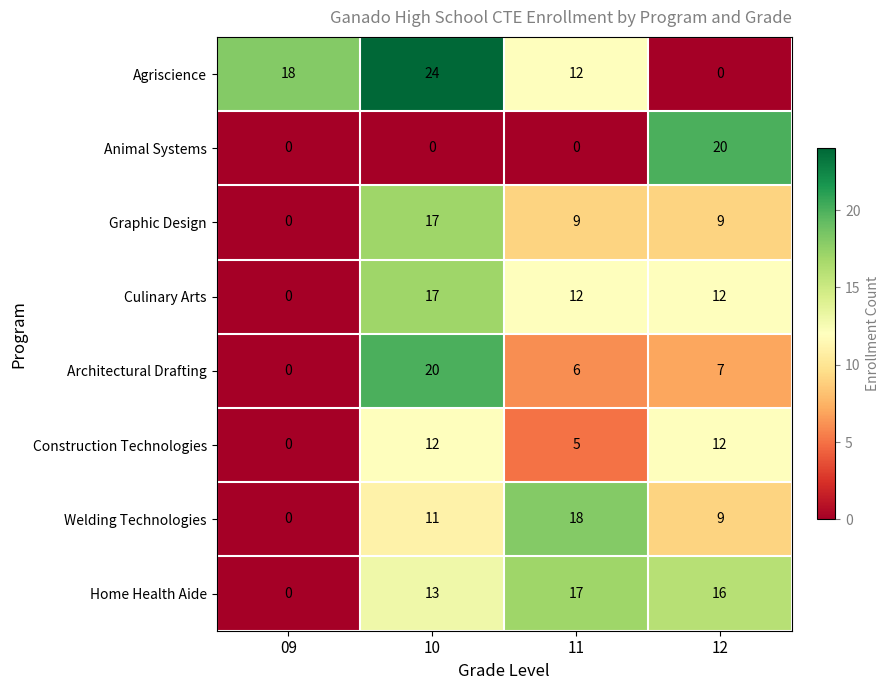

How many Construction Technologies values are between 5 and 12?

3